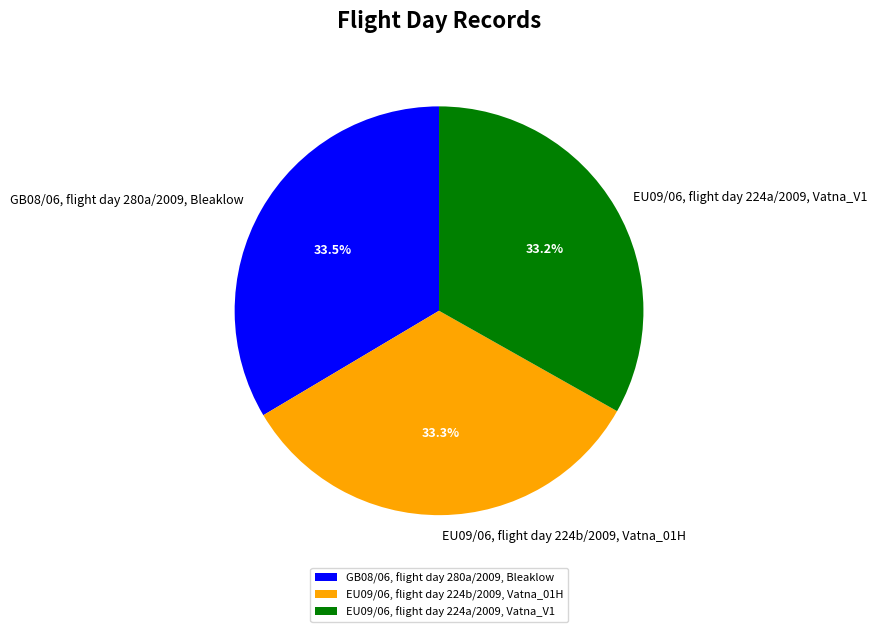

How many slices are in this pie chart?

3